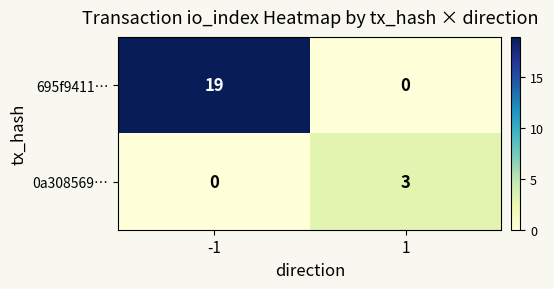

List the series in order of their overall mean, highest first.

695f9411…, 0a308569…